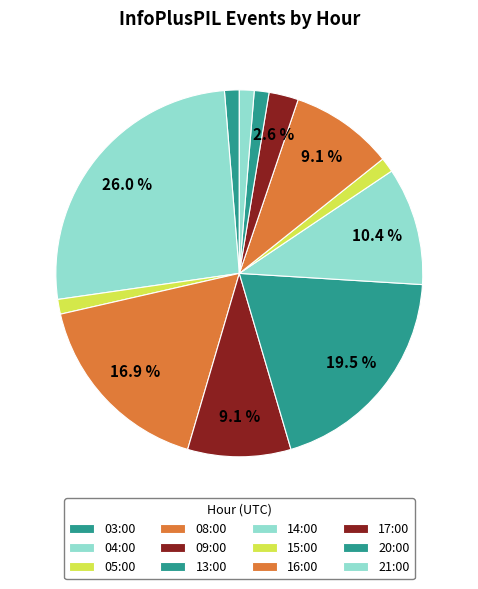

What percentage is the 05:00 slice, to the nearest percent?

1%